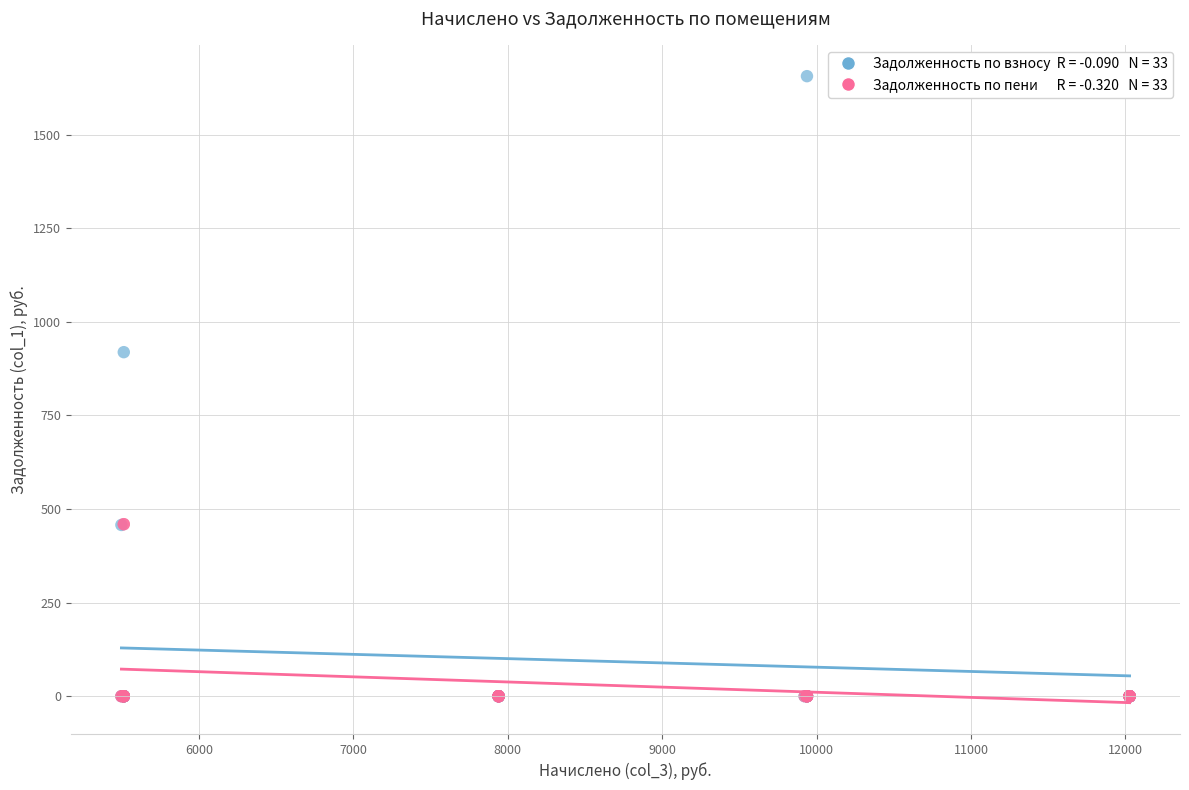

Across all series, what Y value is closest to 828?

919.0